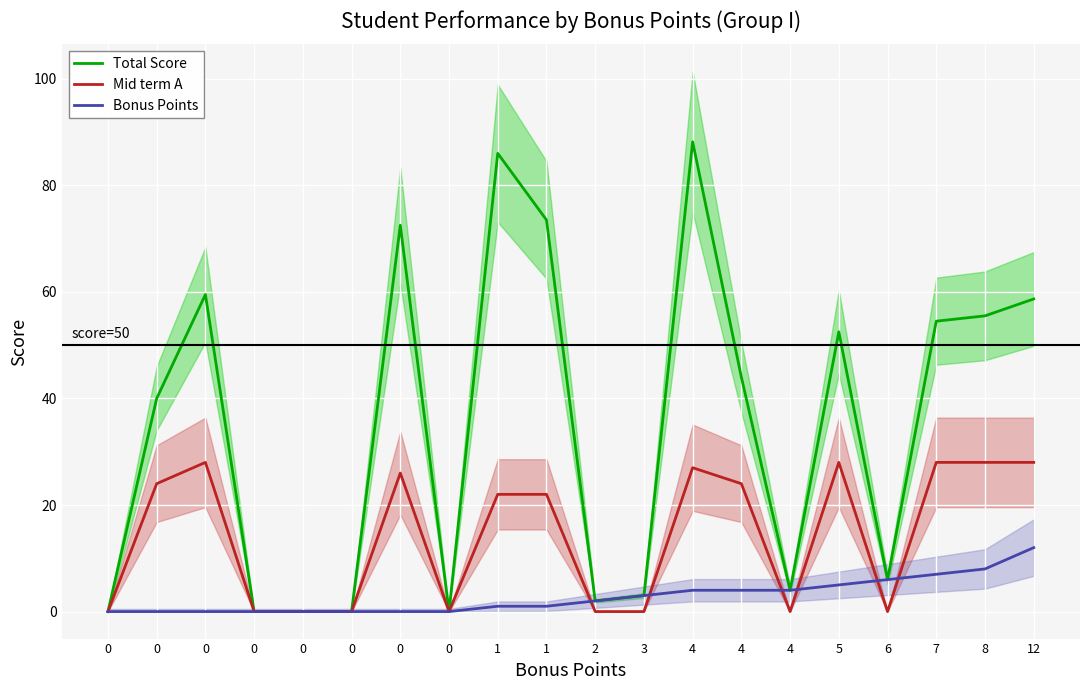

What is the value of the Bonus Points point at the 9th from the left?

1.0